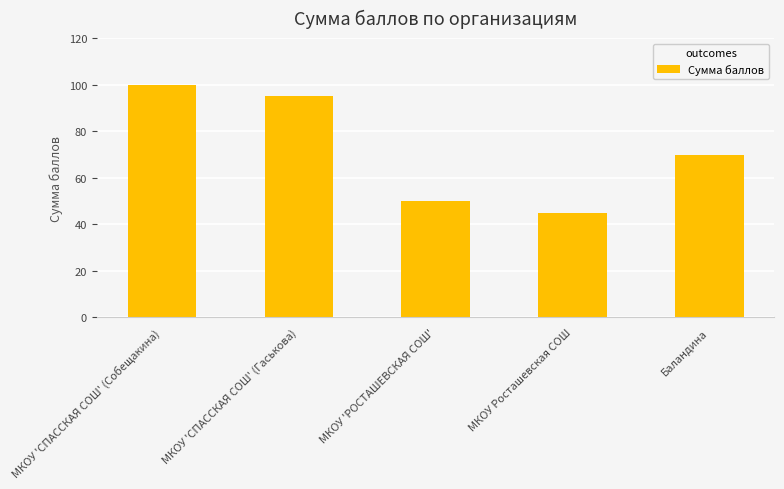

Reading left to right, what are all the values shown in this chart?

МКОУ 'СПАССКАЯ СОШ' (Собещакина)=100	МКОУ 'СПАССКАЯ СОШ' (Гаськова)=95	МКОУ 'РОСТАШЕВСКАЯ СОШ'=50	МКОУ Росташевская СОШ=45	Баландина=70